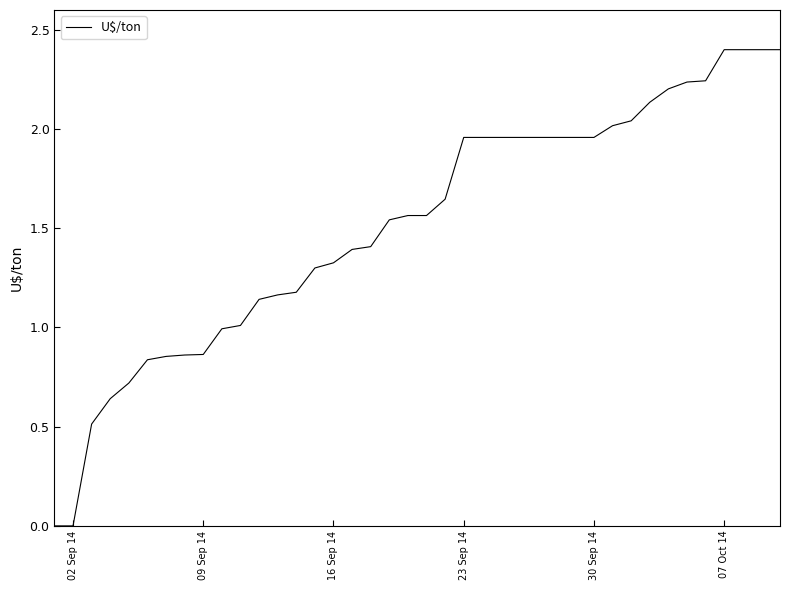

What is the maximum value shown in the chart?

2.4